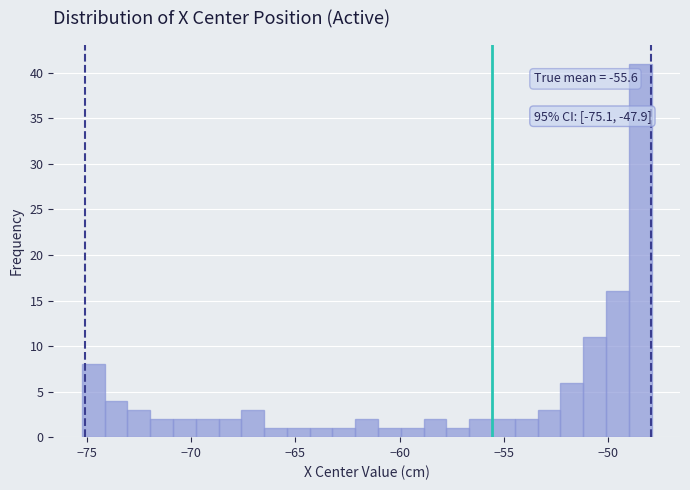

Around what value on the x-axis is the tallest bar? Give the approximate position of its centre, as read against the axis.

-48.5